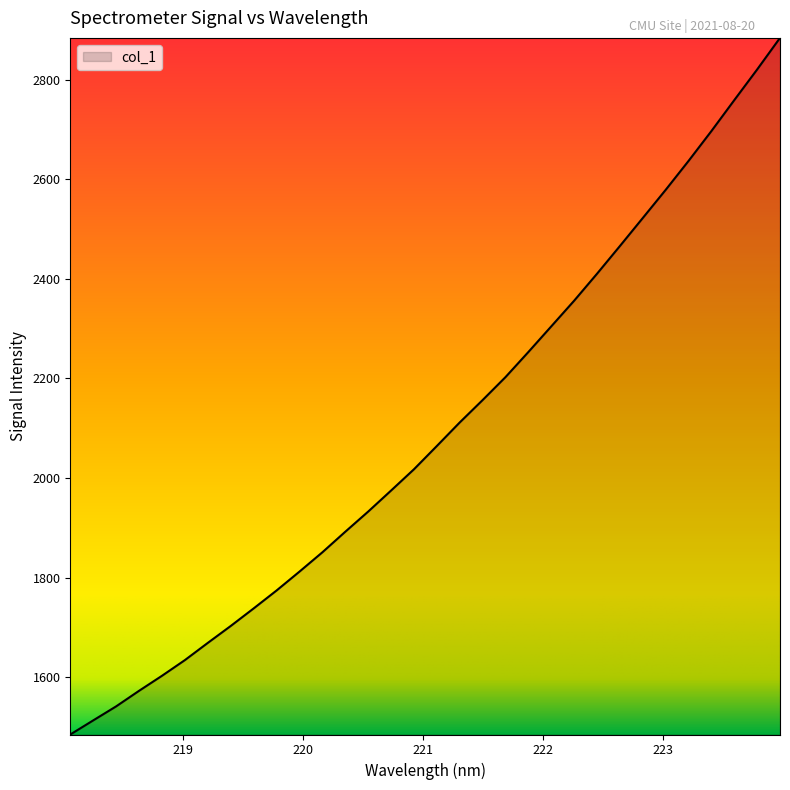

What is the greatest value displayed?

2883.6